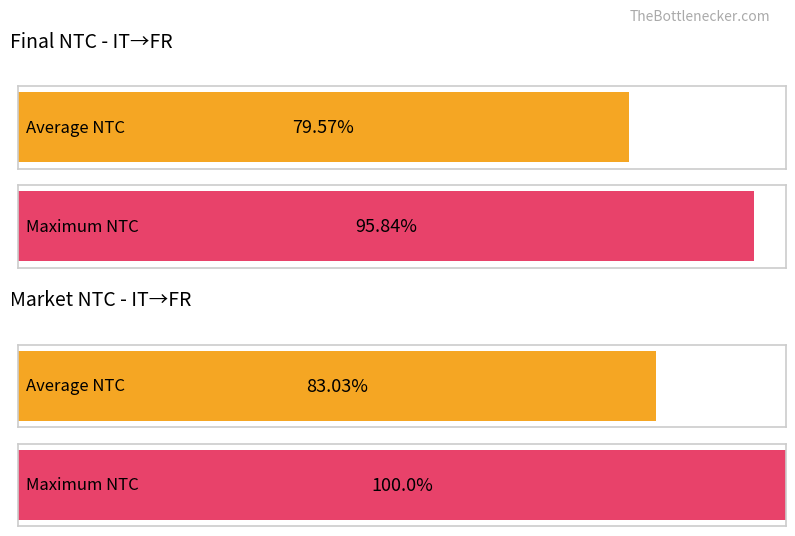

Is it true that NTC reduction equals 0 at 1?

True